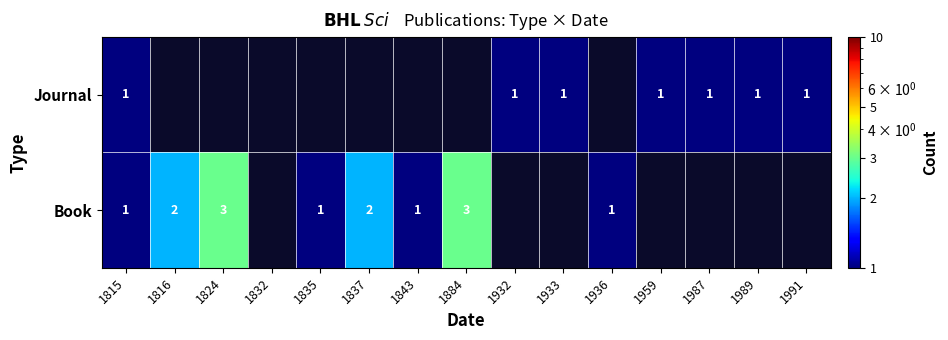

True or false: Journal has a value of 2 at 1989.

False